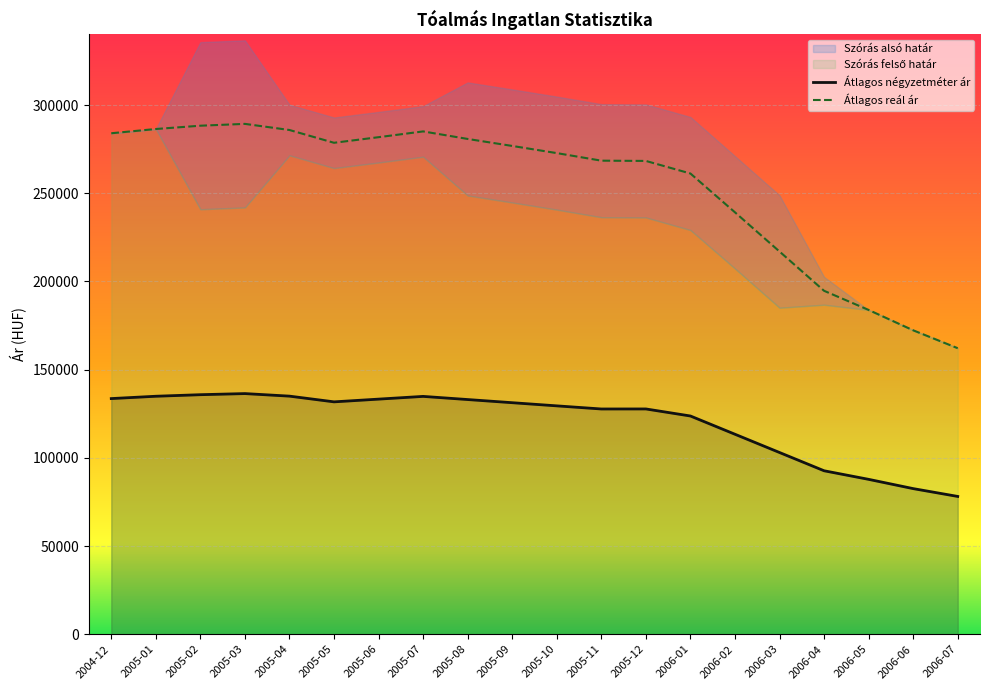

Is the value of Átlagos reál ár at 2006-07 greater than the value of Átlagos négyzetméter ár at 2006-03?

Yes